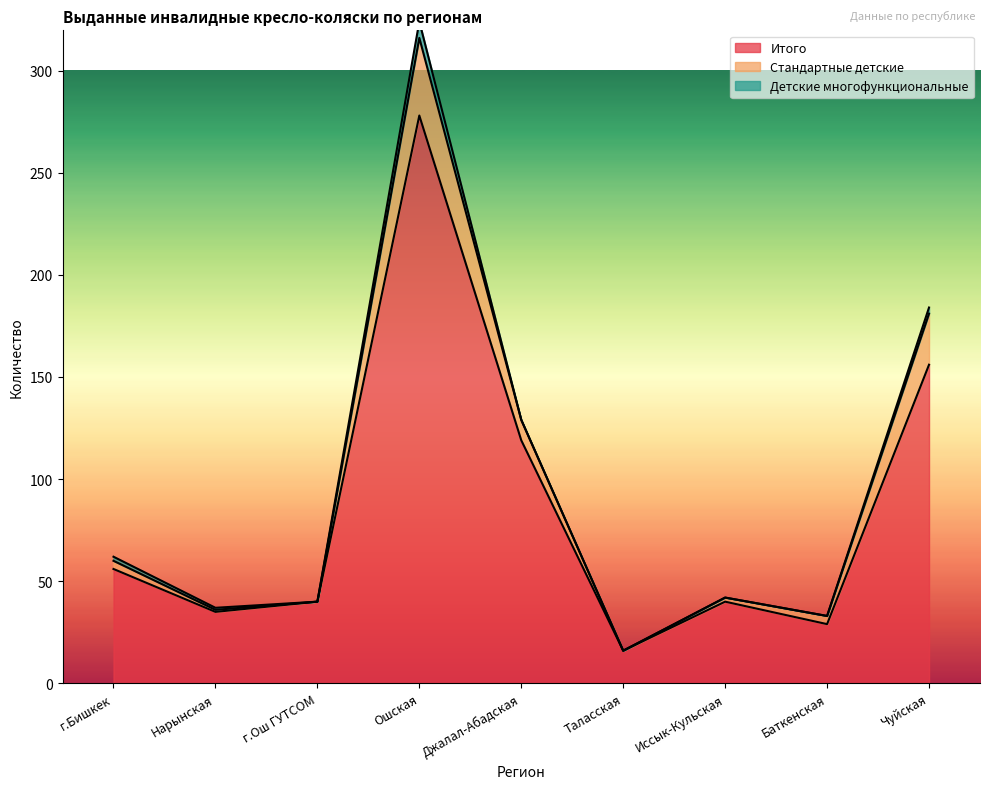

Which category has the highest value in the Итого series?

Ошская